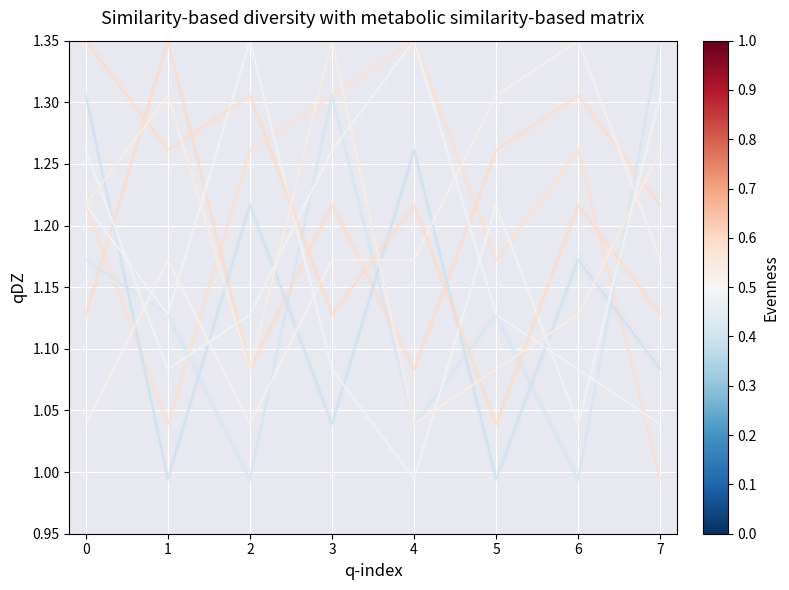

Reading left to right, extract all data points from this chart.

3: 0=1.2	1=1.0	2=1.3	3=1.3	4=1.4	5=1.2	6=1.3	7=1.0
9: 0=1.2	1=1.1	2=1.0	3=1.3	4=1.0	5=1.1	6=1.0	7=1.4
1: 0=1.1	1=1.4	2=1.1	3=1.2	4=1.1	5=1.3	6=1.3	7=1.2
5: 0=1.3	1=1.0	2=1.2	3=1.0	4=1.3	5=1.0	6=1.2	7=1.1
8: 0=1.2	1=1.1	2=1.3	3=1.1	4=1.0	5=1.2	6=1.0	7=1.3
2: 0=1.0	1=1.2	2=1.0	3=1.2	4=1.2	5=1.3	6=1.4	7=1.2
4: 0=1.3	1=1.1	2=1.1	3=1.3	4=1.4	5=1.1	6=1.1	7=1.0
6: 0=1.4	1=1.3	2=1.3	3=1.1	4=1.2	5=1.0	6=1.2	7=1.1
7: 0=1.2	1=1.3	2=1.1	3=1.4	4=1.0	5=1.1	6=1.1	7=1.3